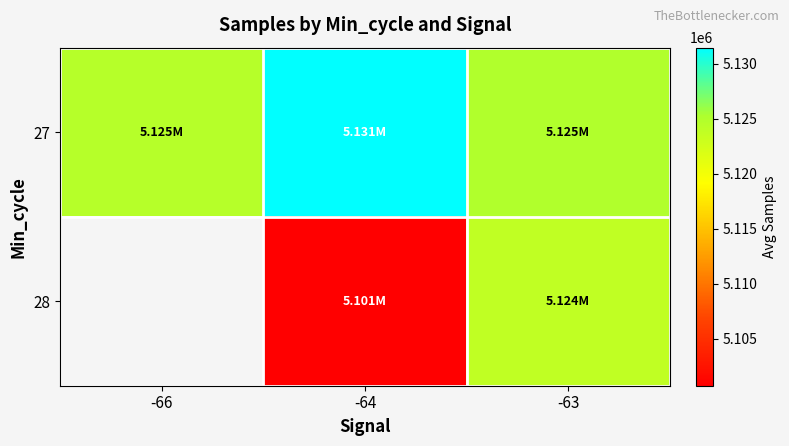

What is the smallest value displayed?

5100701.9